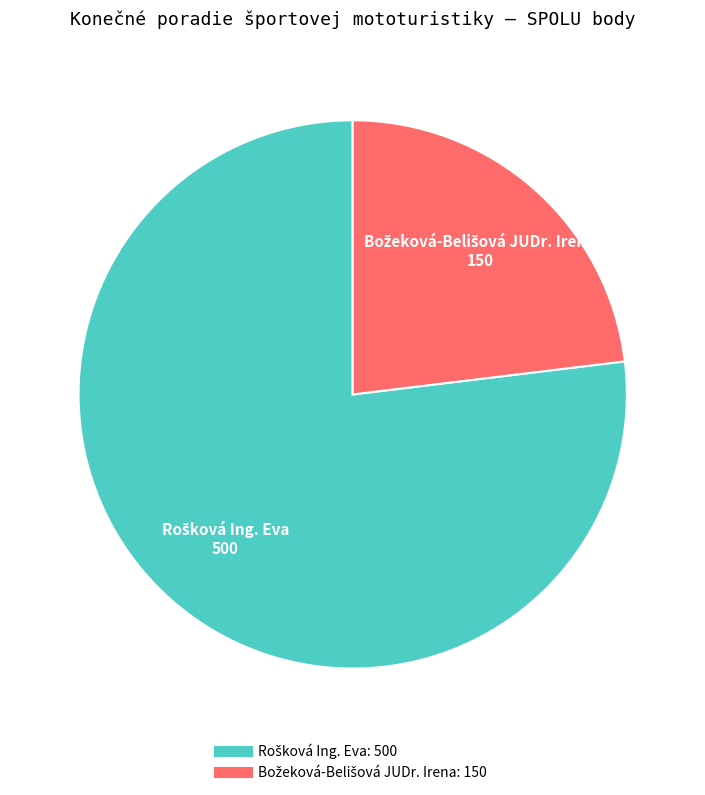

Does any single category account for the majority?

Yes